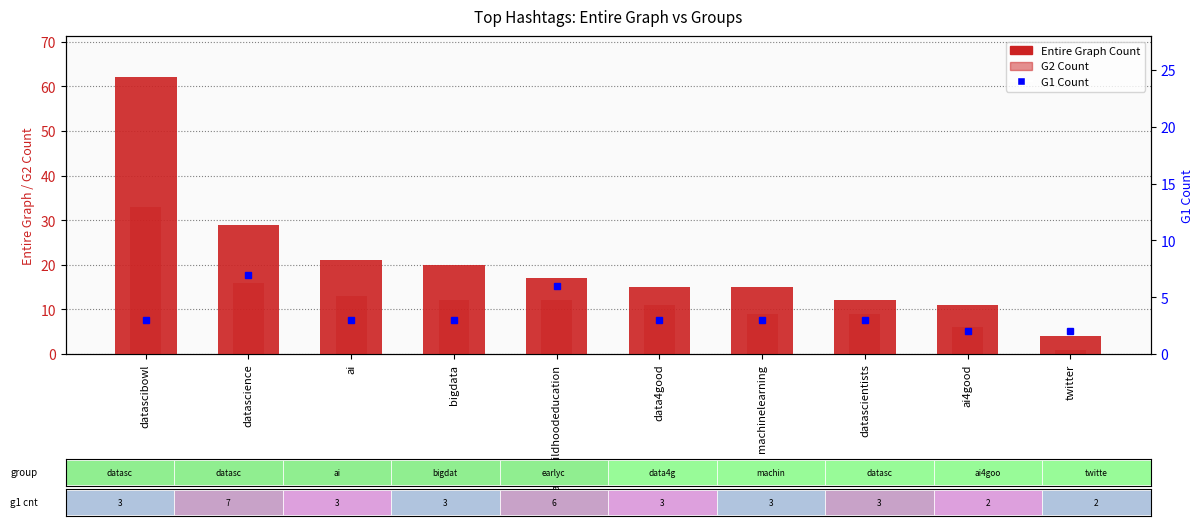

At which category does the chart reach its minimum across all series?

twitter